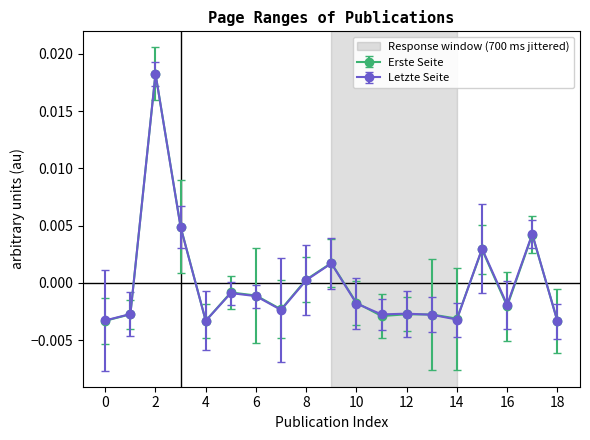

True or false: Letzte Seite has more than 0 interior local peaks.

True